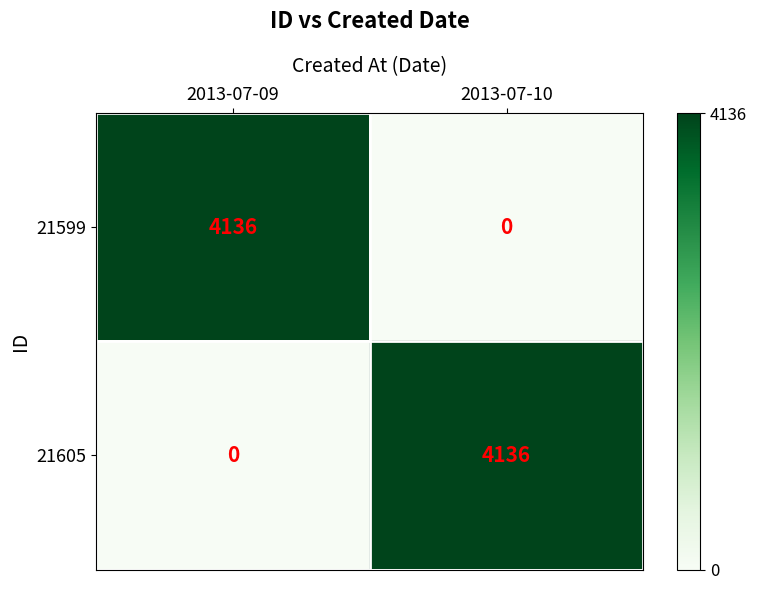

At which label does 21599 reach its minimum?

2013-07-10